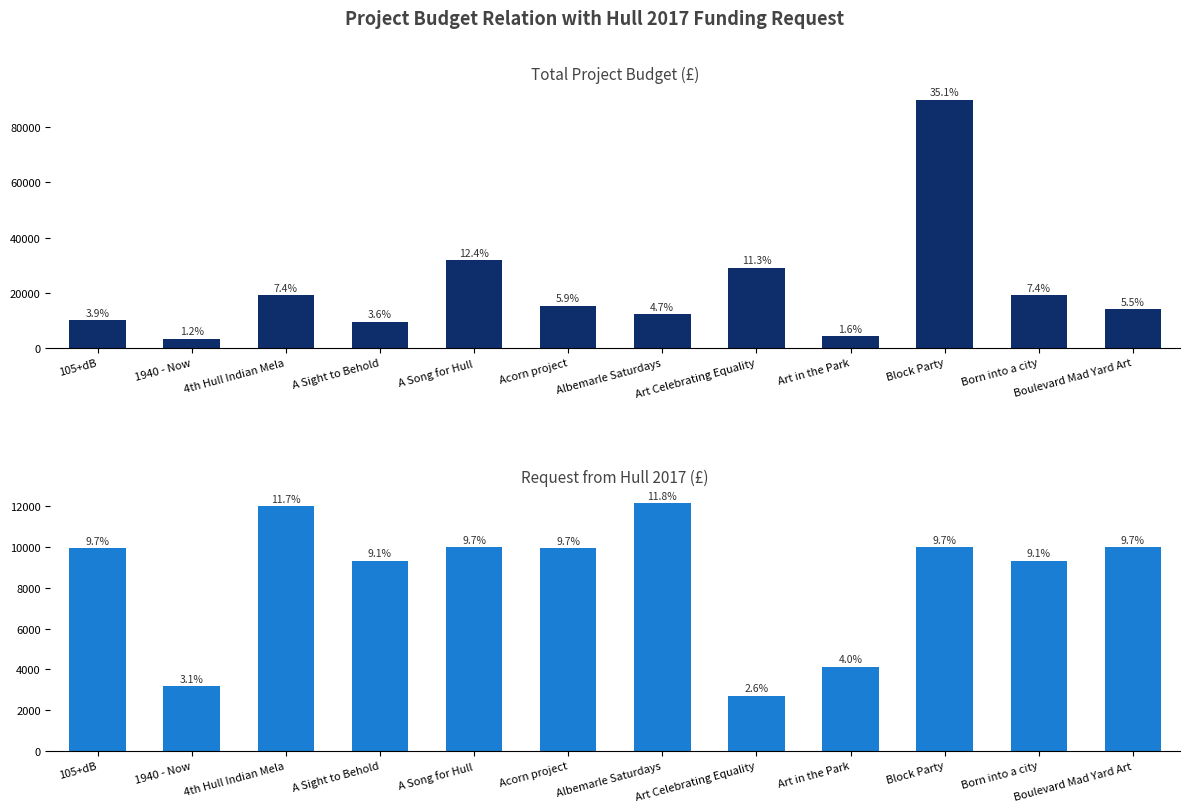

Which category has the highest value across all series?

Block Party